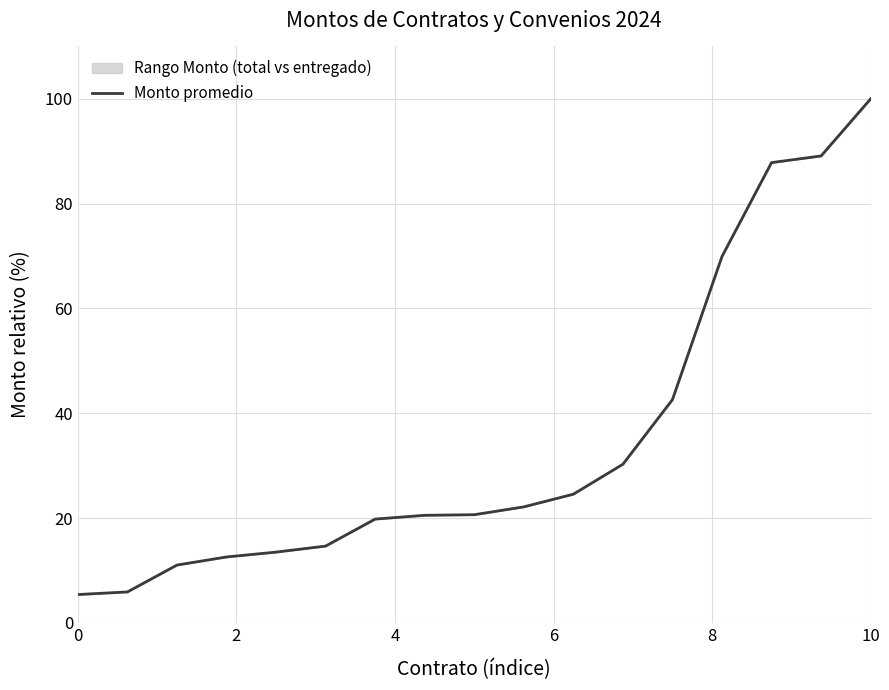

What is the value of the 2nd point from the left?

5.9